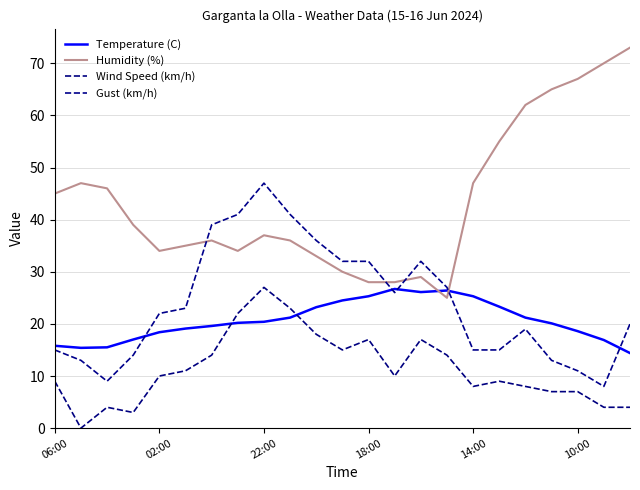

Rank the series by their maximum value, from lowest to highest.

Temperature (C), Wind Speed (km/h), Gust (km/h), Humidity (%)